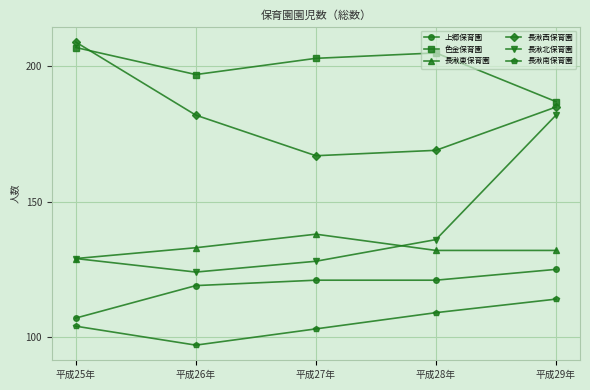

What is the label of the 1st point from the left?

平成25年